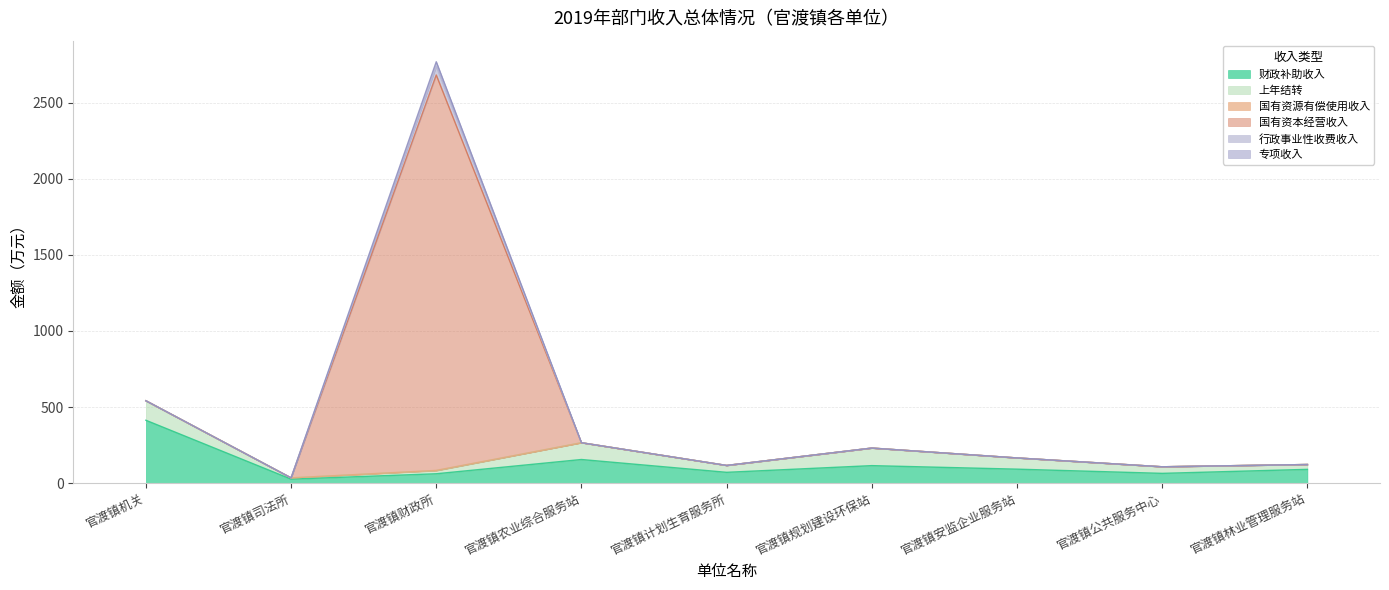

The 财政补助收入 series shows 61.5 at 官渡镇财政所. True or false?

True